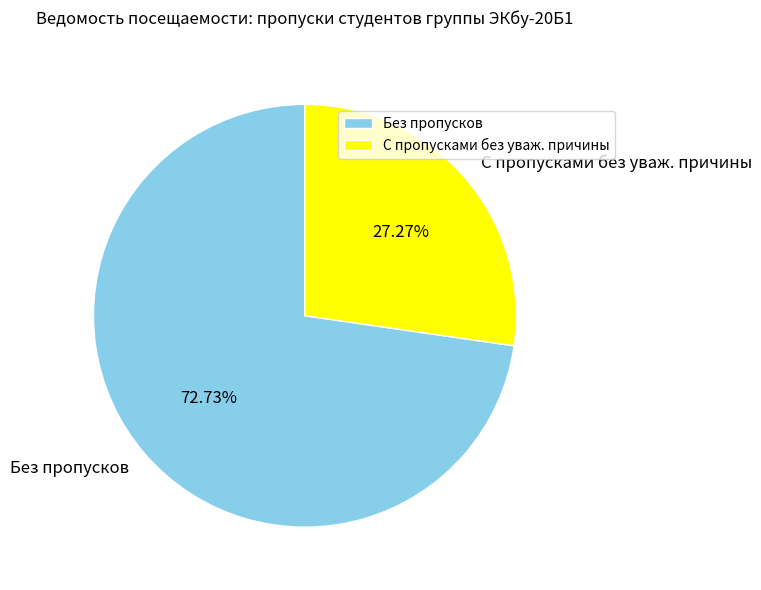

Does Без пропусков represent more than half of the total?

Yes